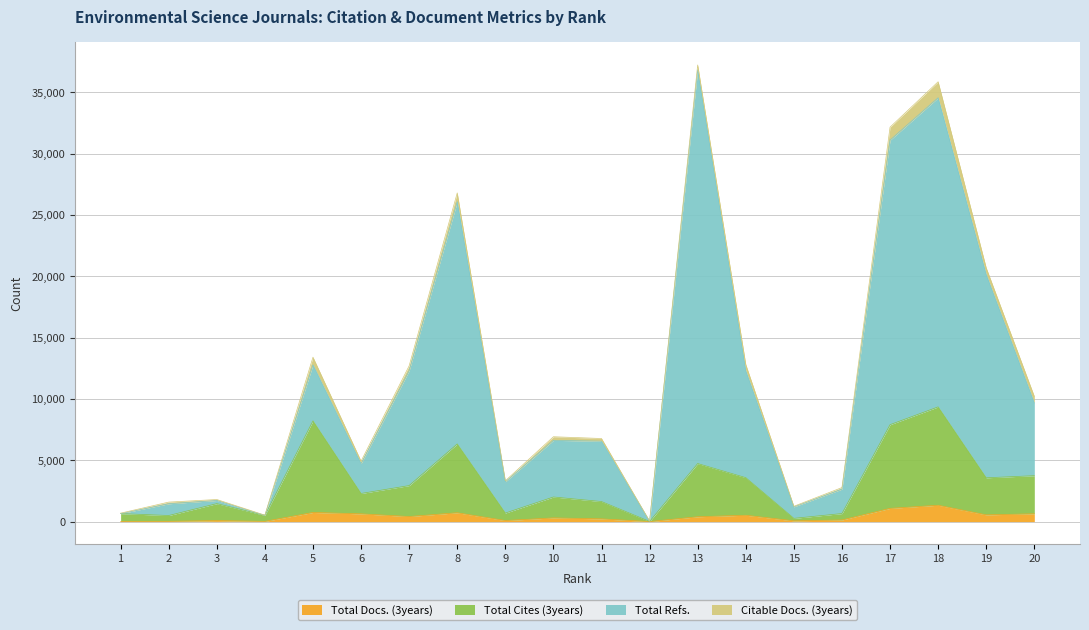

How many values in the Total Docs. (3years) series are below 392?

10